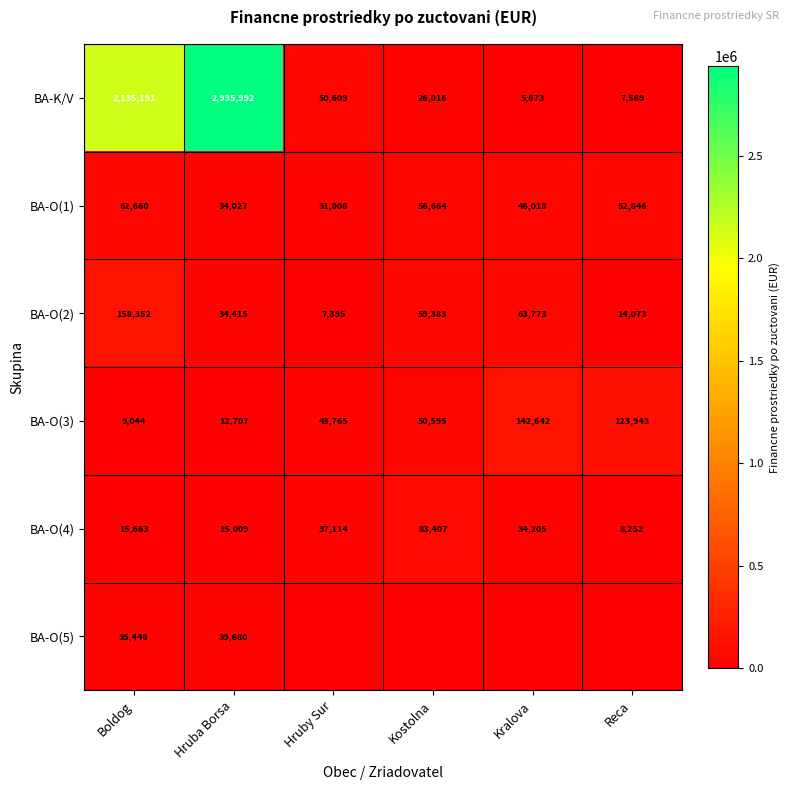

At which label does BA-O(2) first exceed 59383?

Boldog